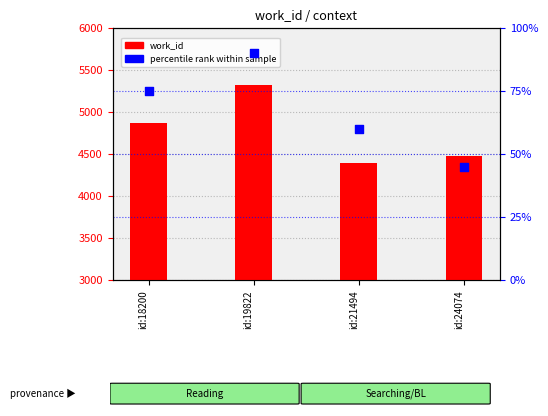

At which category is the sum across all series the highest?

id:19822